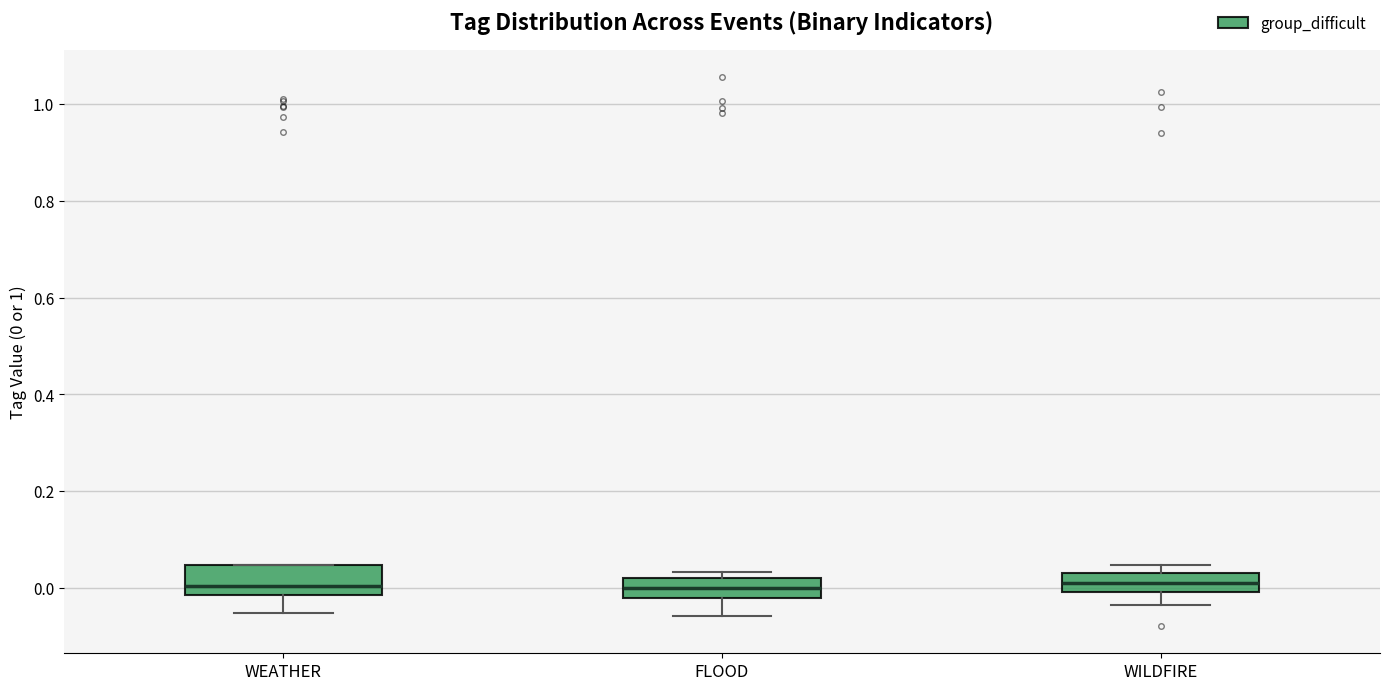

Reading left to right, transcribe this box plot: for each box, give where its median line is, the range the box spans, and where its two whiskers end, as read against the y-axis. The values are not printed on the chart, so give them approximately, as read against the axis.

WEATHER: median 0.00, box -0.02 to 0.04, whiskers -0.06 to 0.04
FLOOD: median 0.00, box -0.02 to 0.02, whiskers -0.06 to 0.04
WILDFIRE: median 0.00 (inside the box), box 0.00 to 0.04, whiskers -0.04 to 0.04 (just above the box's upper edge)